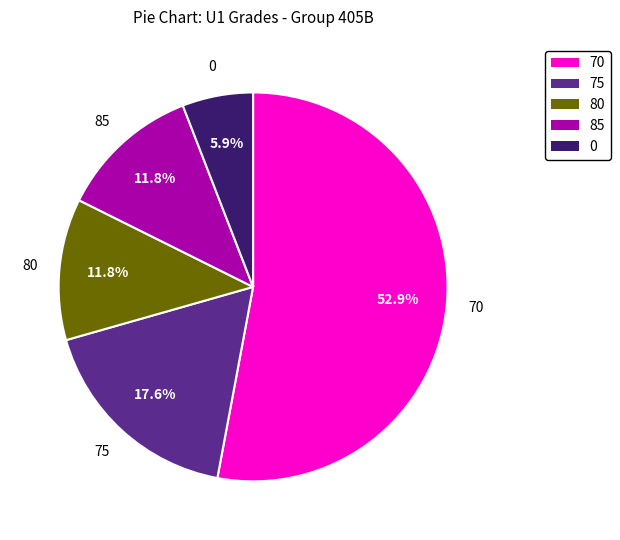

Is the sum of 0 and 85 greater than half?

No